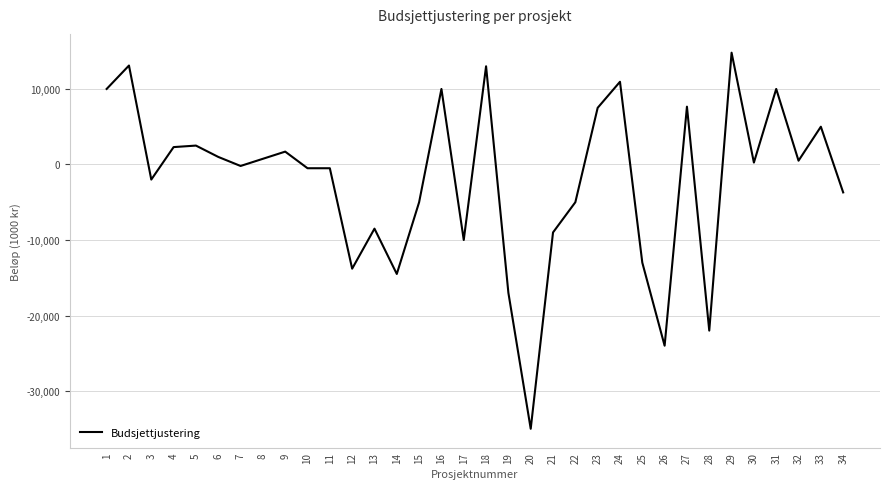

How many values are below 250?

17